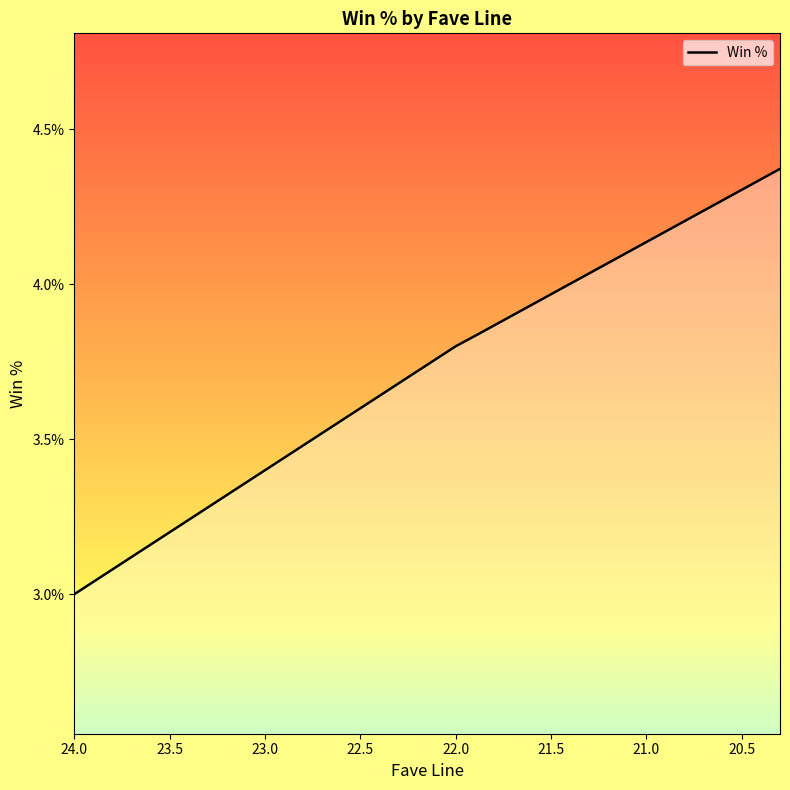

Rank the categories by value from highest to lowest.

20.3, 20.4, 20.5, 20.6, 20.7, 20.8, 20.9, 21.0, 21.1, 21.2, 21.3, 21.4, 21.5, 21.6, 21.7, 21.8, 21.9, 22.0, 22.1, 22.2, 22.3, 22.4, 22.5, 22.6, 22.7, 22.8, 22.9, 23.0, 23.1, 23.2, 23.3, 23.4, 23.5, 23.6, 23.7, 23.8, 23.9, 24.0